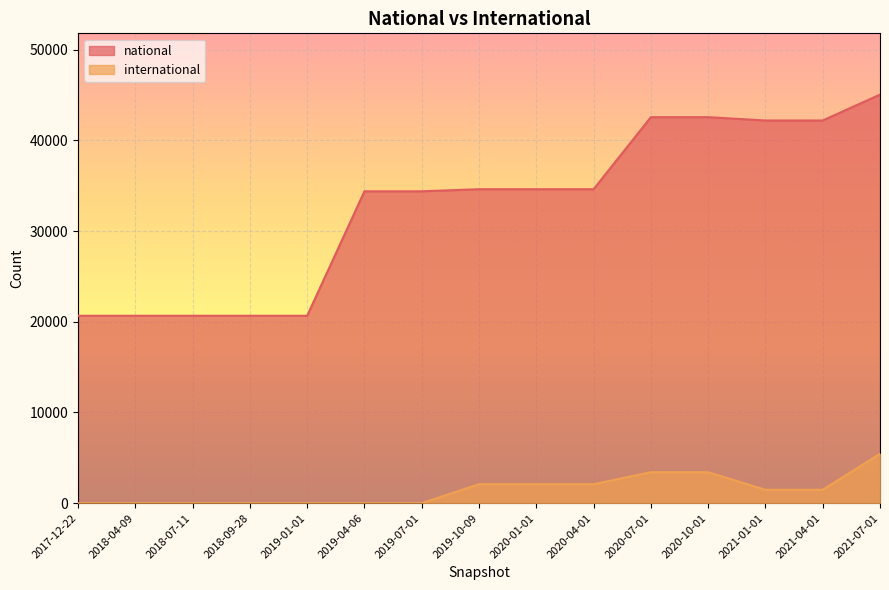

Which series has the largest total across all categories?

national